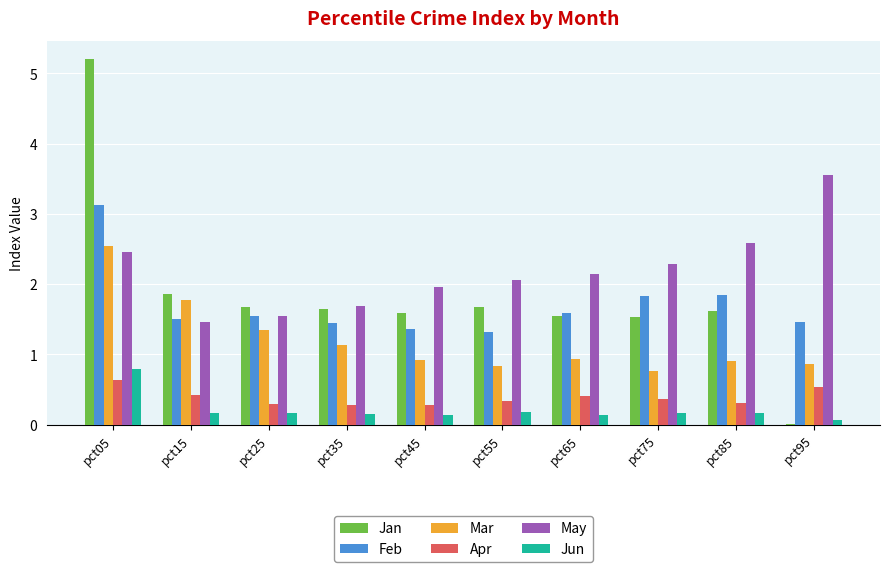

What is the highest value of the May series?

3.6